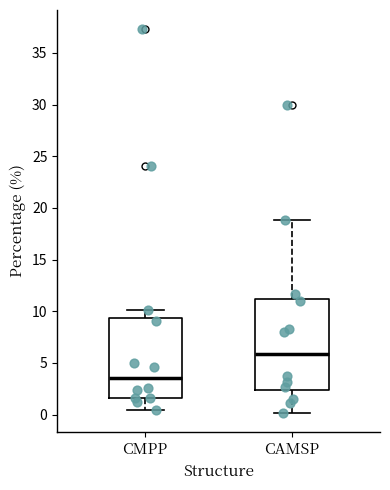

Which box has the highest median line?

CAMSP